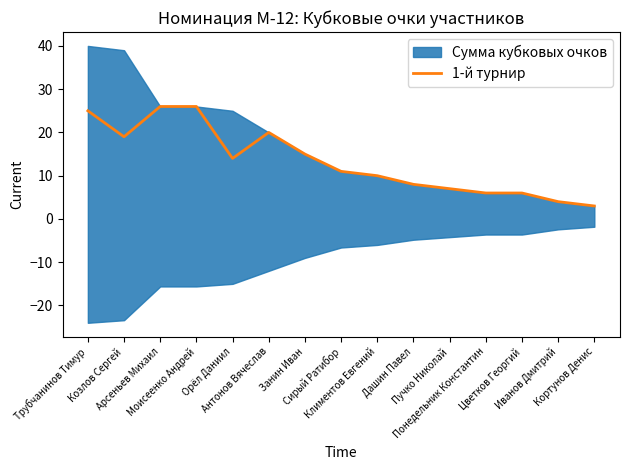

Does the chart display data point markers on the line(s)?

No